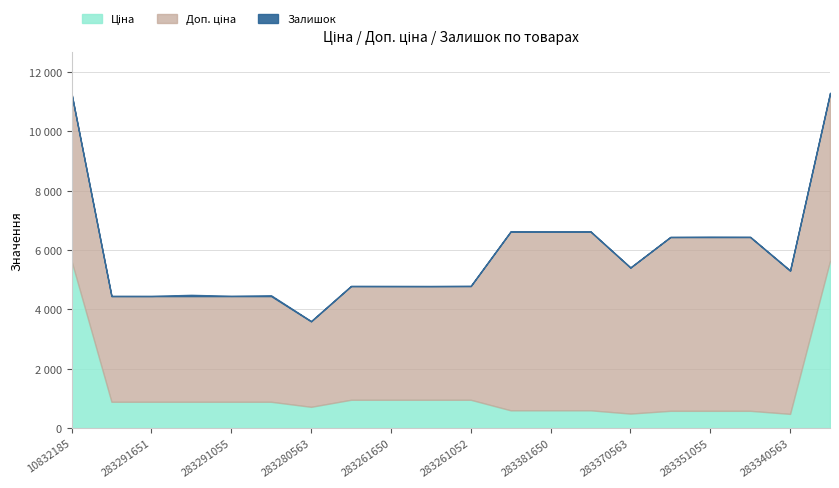

What is the sum of the Ціна values at 283381052 and 283291856?

1492.0